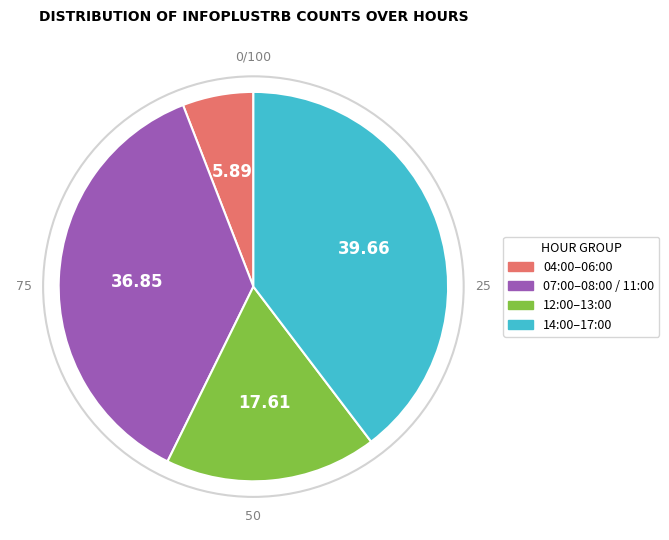

Approximately how many times larger is the value at 12:00–13:00 compared to 04:00–06:00?

3.0